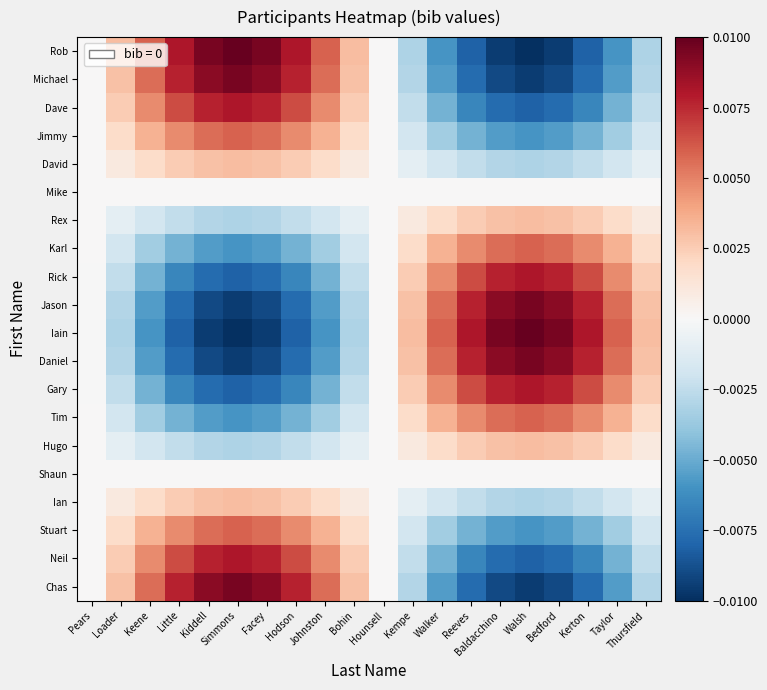

Between Bohin and Loader, which is larger?

Loader